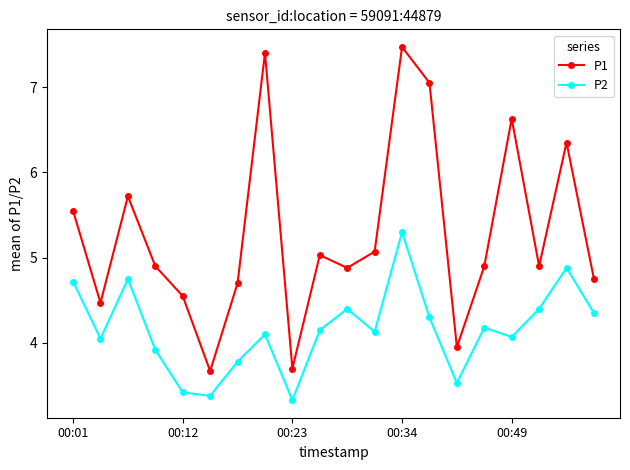

True or false: P2 and P1 intersect in this chart.

False